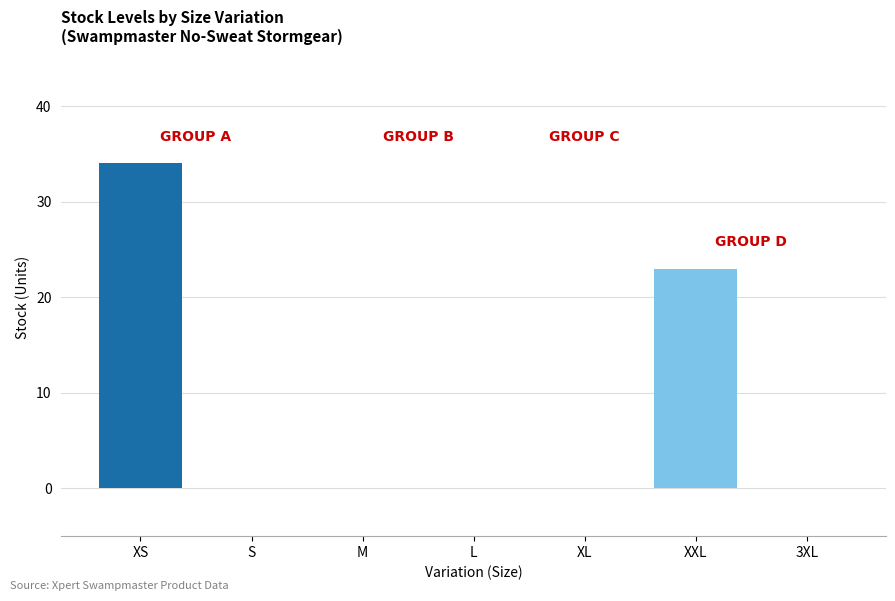

What is the sum of the values at S and XS?

34